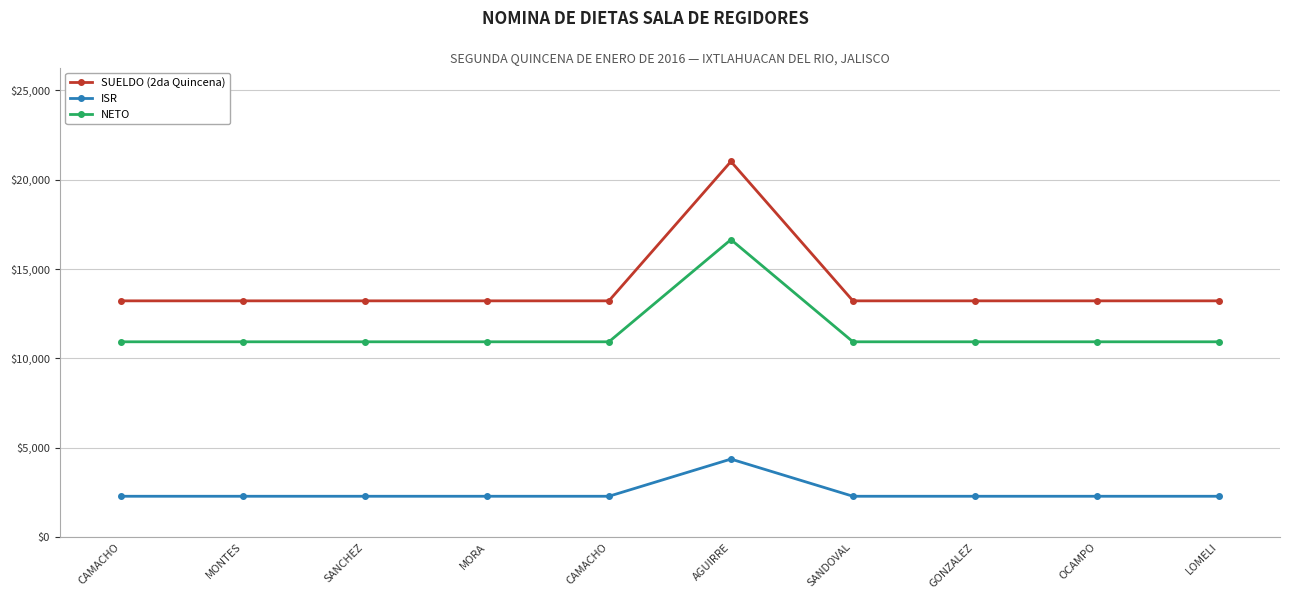

What is the average value of the ISR series?

2498.9